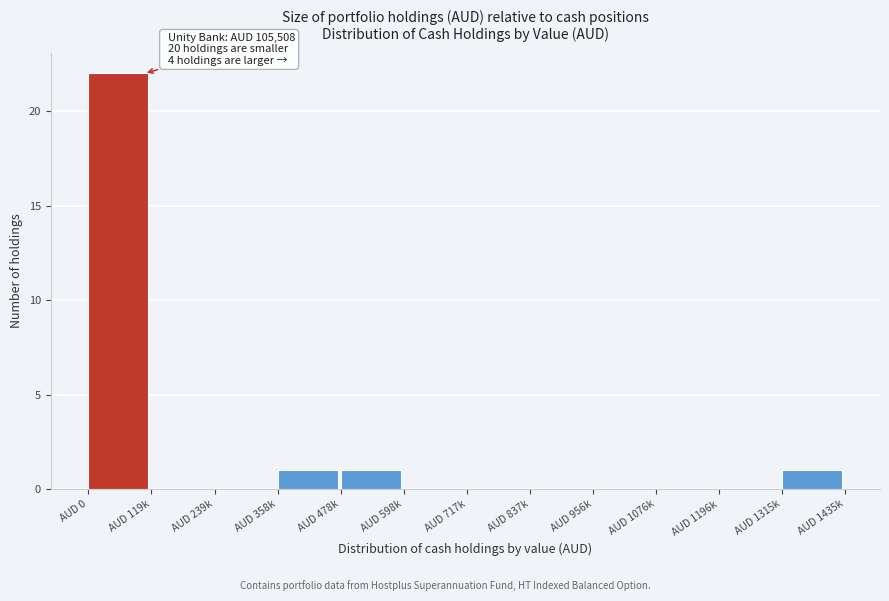

Reading right to left, what are all the values shown in this chart?

AUD 1315k=1	AUD 1196k=0	AUD 1076k=0	AUD 956k=0	AUD 837k=0	AUD 717k=0	AUD 598k=0	AUD 478k=1	AUD 358k=1	AUD 239k=0	AUD 119k=0	AUD 0=22